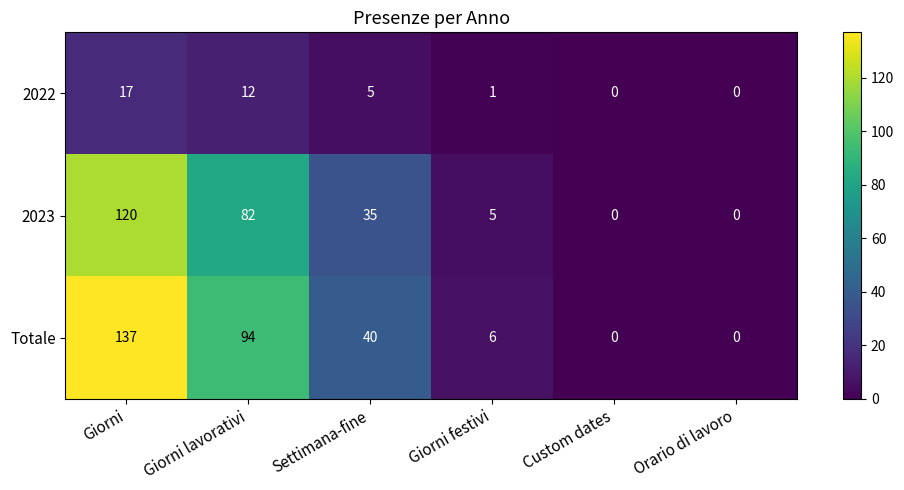

Rank the series at Giorni from lowest to highest value.

2022, 2023, Totale